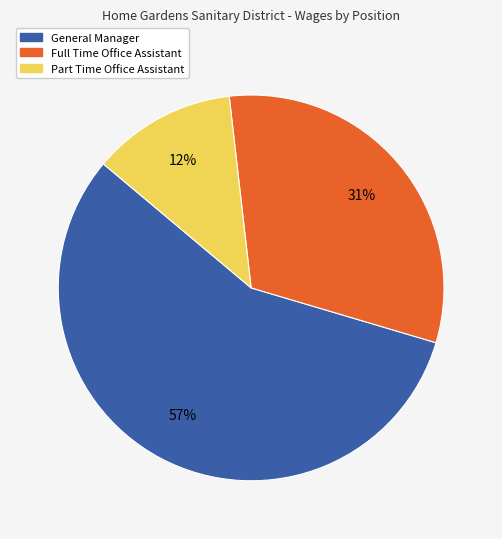

Rank the categories by value from lowest to highest.

Part Time Office Assistant, Full Time Office Assistant, General Manager